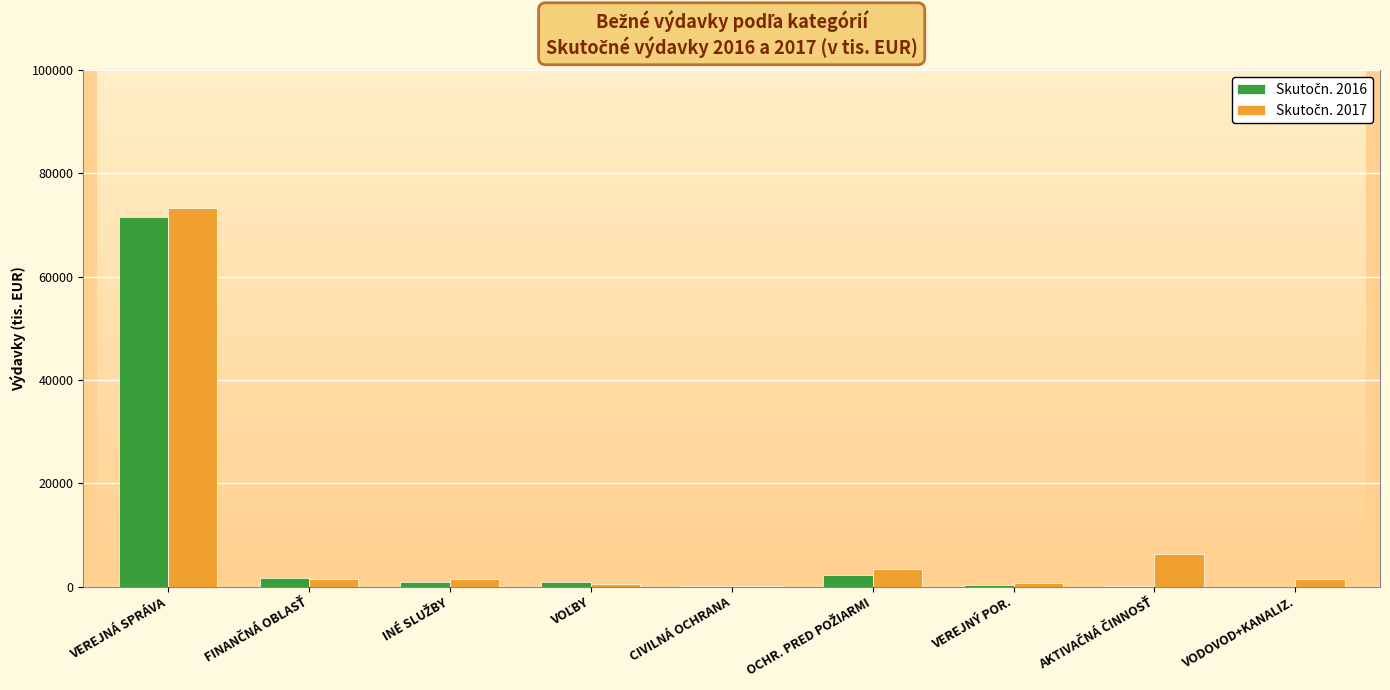

What is the greatest value displayed?

73336.2